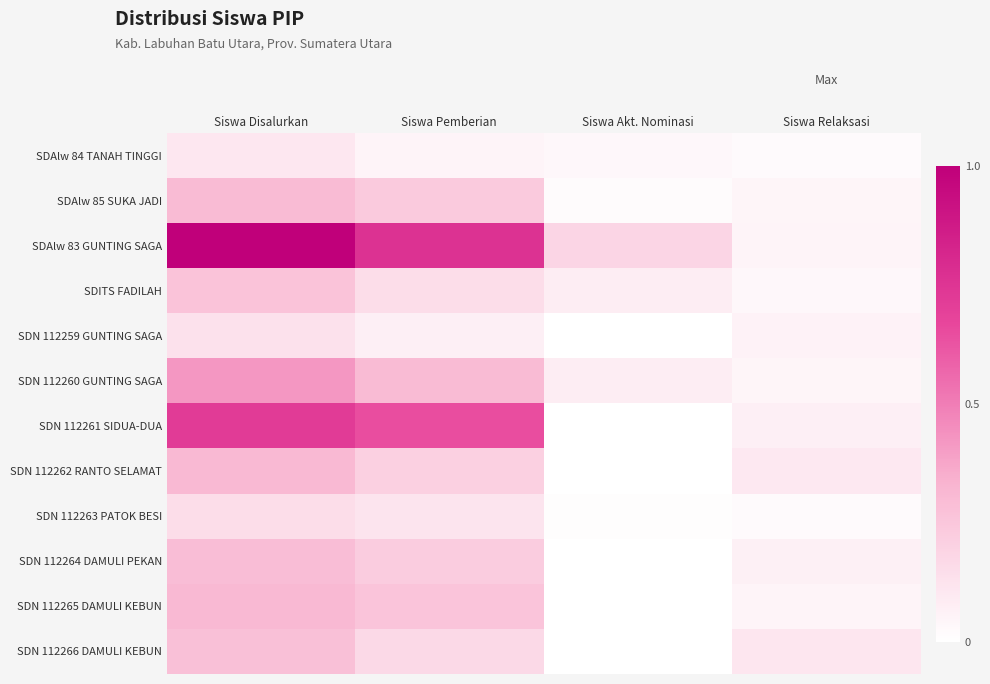

Which series has the widest spread of values?

SDAlw 83 GUNTING SAGA